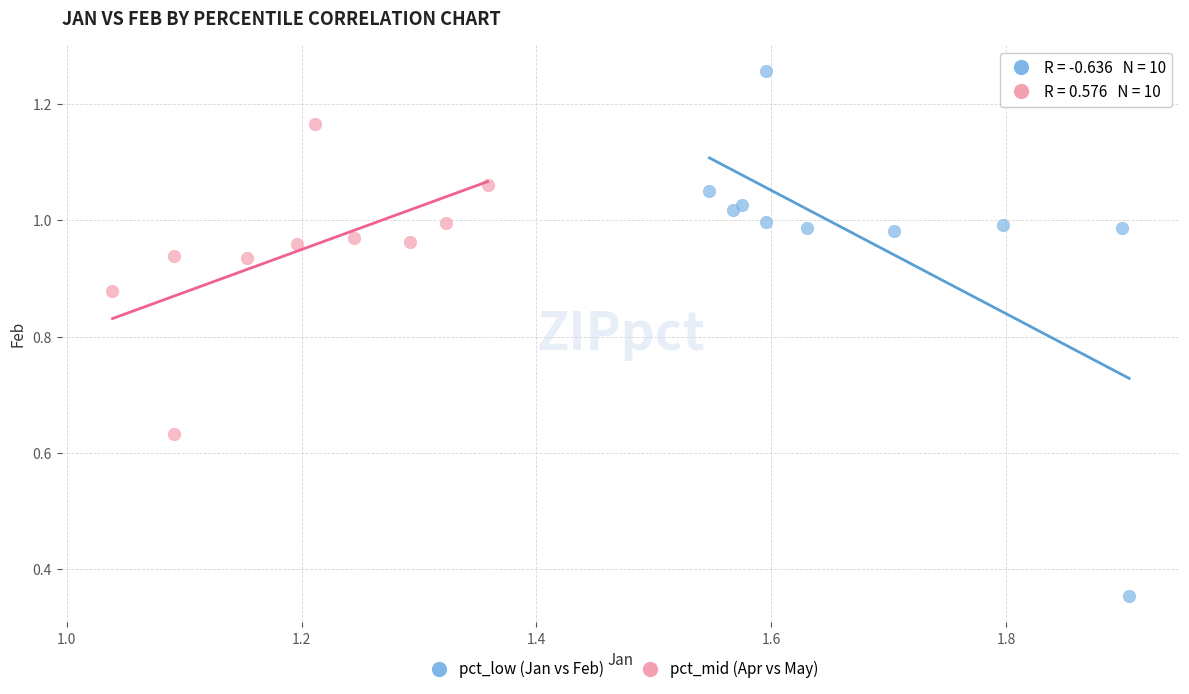

Which series has the largest Y range (max minus min)?

pct_low (Jan vs Feb)